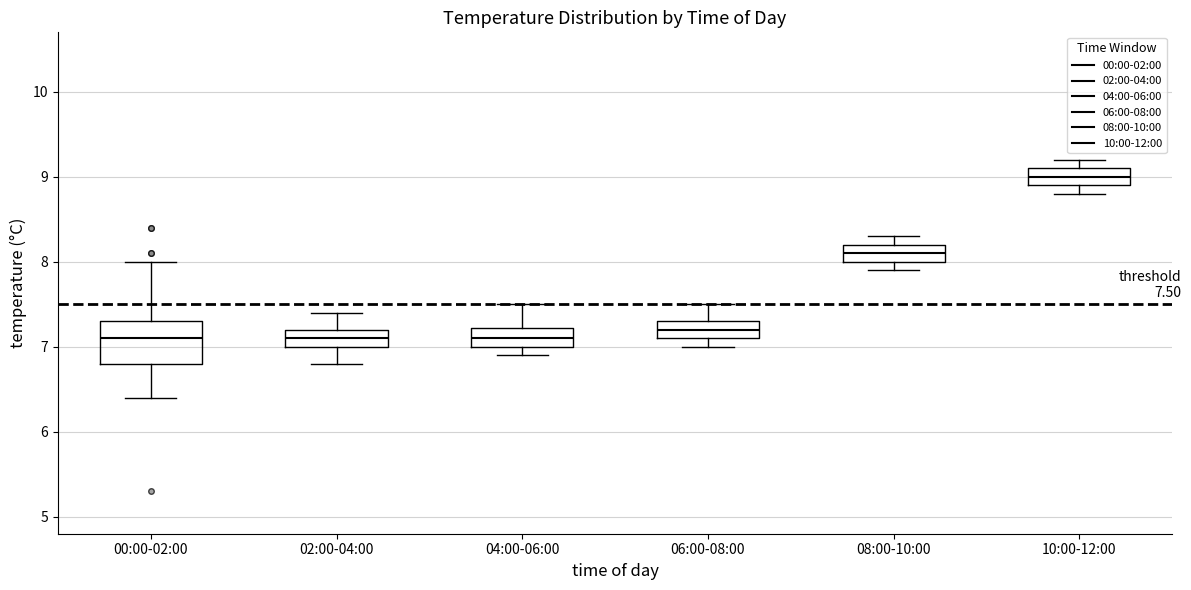

Which box's median line is the highest?

10:00-12:00